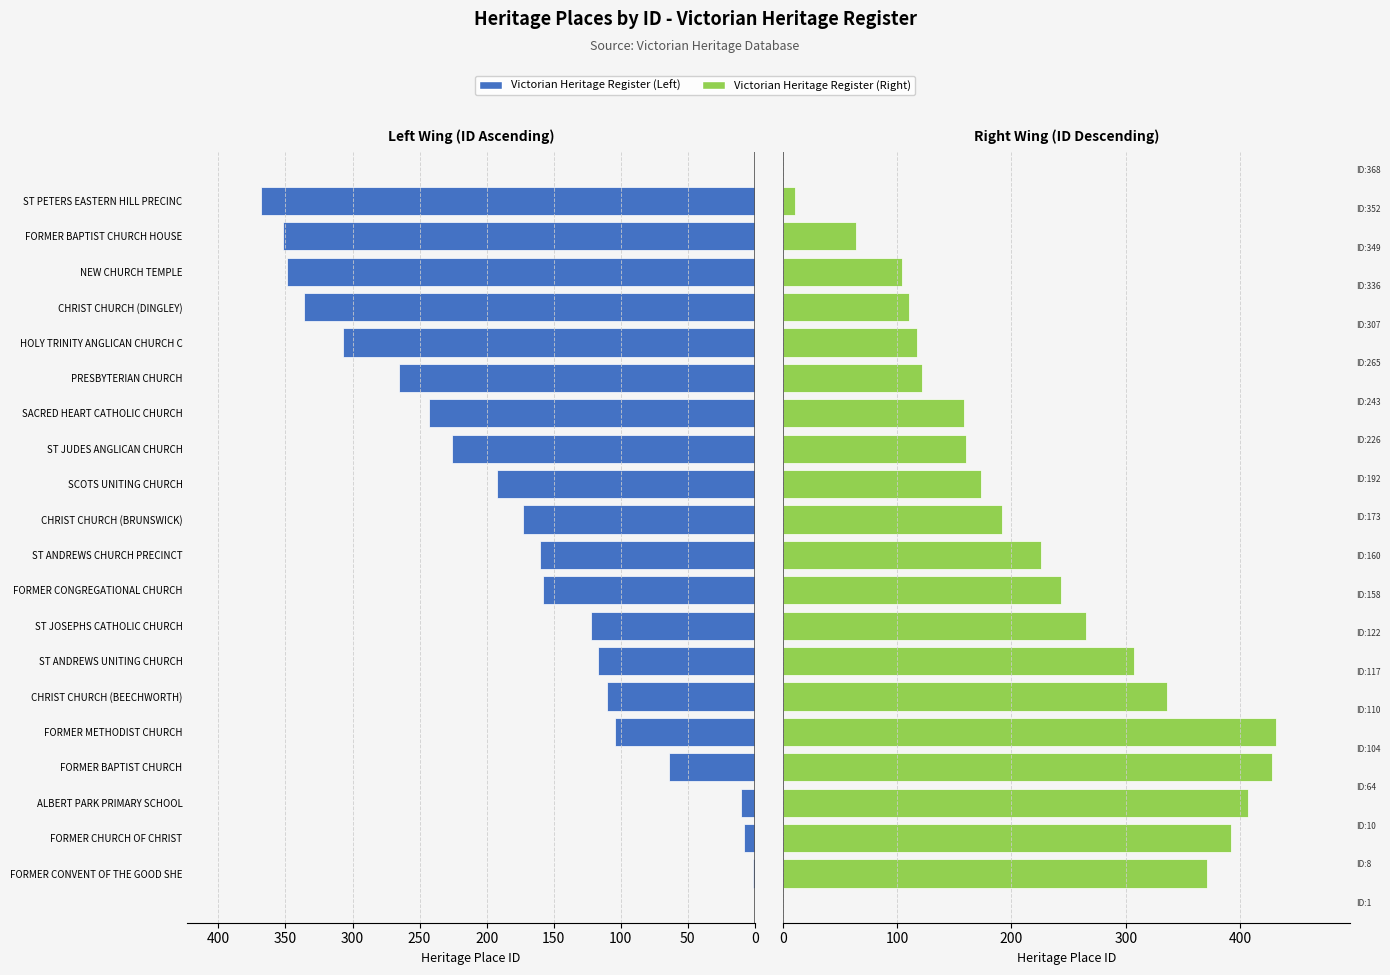

Rank the series at ST ANDREWS CHURCH PRECINCT from highest to lowest value.

Victorian Heritage Register (Right), Victorian Heritage Register (Left)